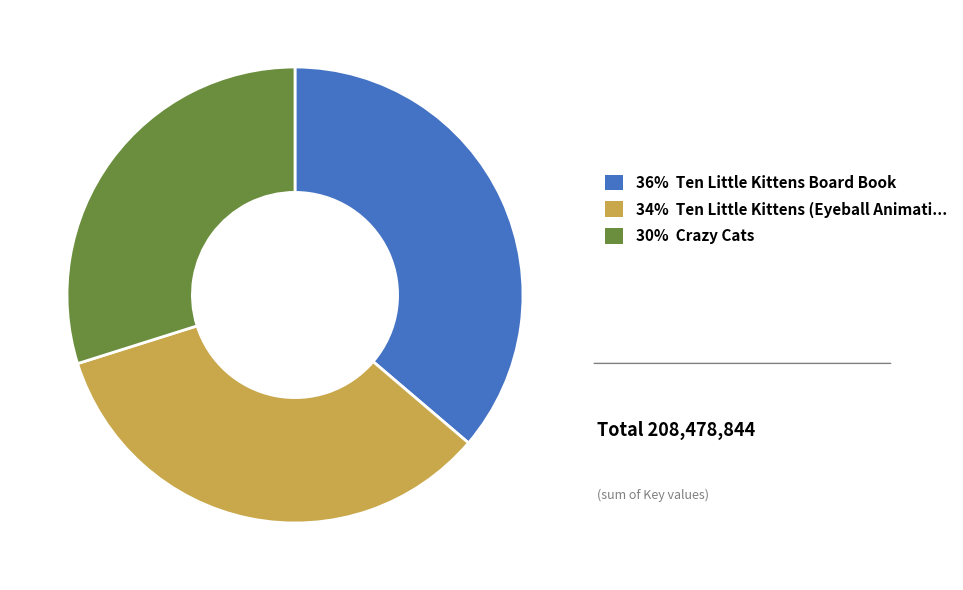

Is there a majority slice in this chart?

No